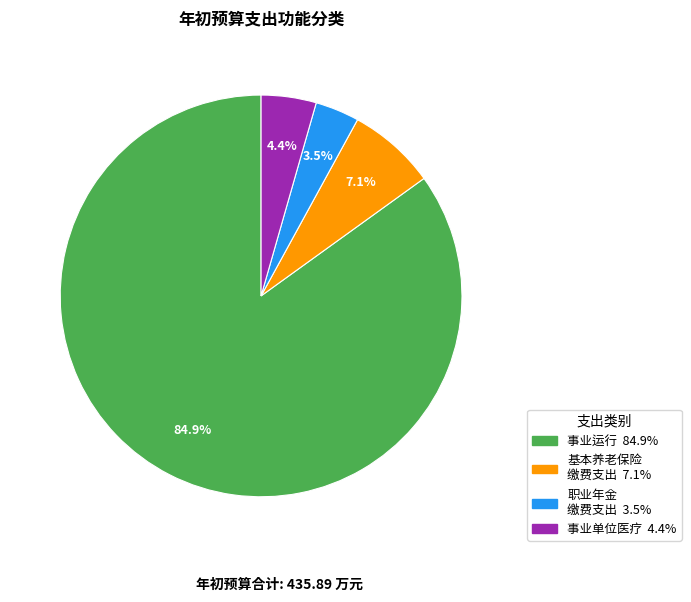

Does any single category account for the majority?

Yes